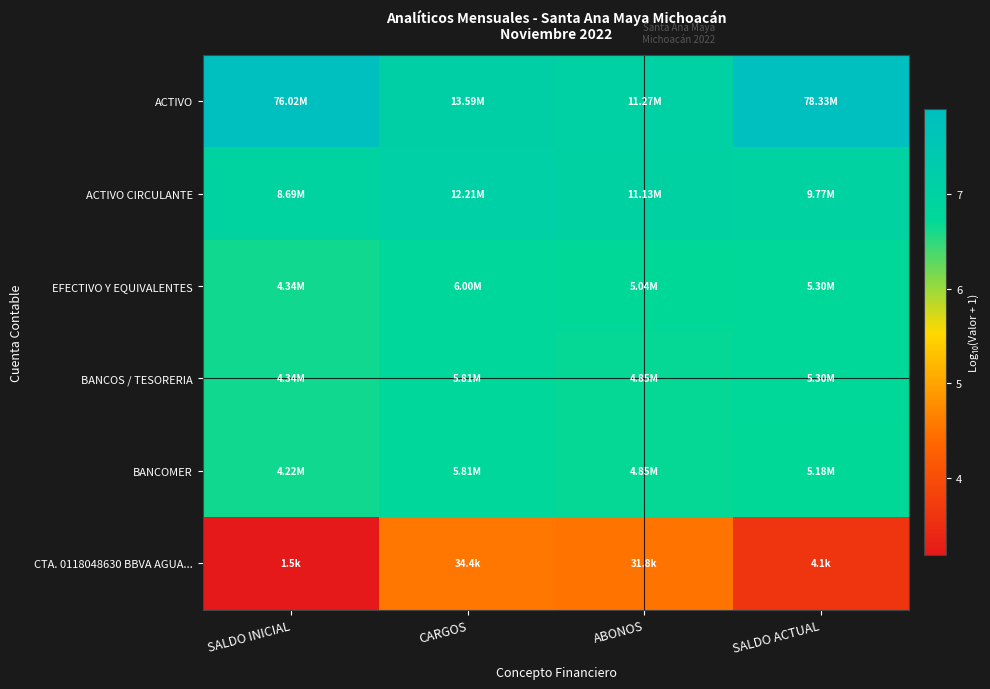

Reading right to left, what are all the values shown in this chart?

ACTIVO: SALDO ACTUAL=7.9	ABONOS=7.1	CARGOS=7.1	SALDO INICIAL=7.9
ACTIVO CIRCULANTE: SALDO ACTUAL=7.0	ABONOS=7.0	CARGOS=7.1	SALDO INICIAL=6.9
EFECTIVO Y EQUIVALENTES: SALDO ACTUAL=6.7	ABONOS=6.7	CARGOS=6.8	SALDO INICIAL=6.6
BANCOS / TESORERIA: SALDO ACTUAL=6.7	ABONOS=6.7	CARGOS=6.8	SALDO INICIAL=6.6
BANCOMER: SALDO ACTUAL=6.7	ABONOS=6.7	CARGOS=6.8	SALDO INICIAL=6.6
CTA. 0118048630 BBVA AGUA...: SALDO ACTUAL=3.6	ABONOS=4.5	CARGOS=4.5	SALDO INICIAL=3.2